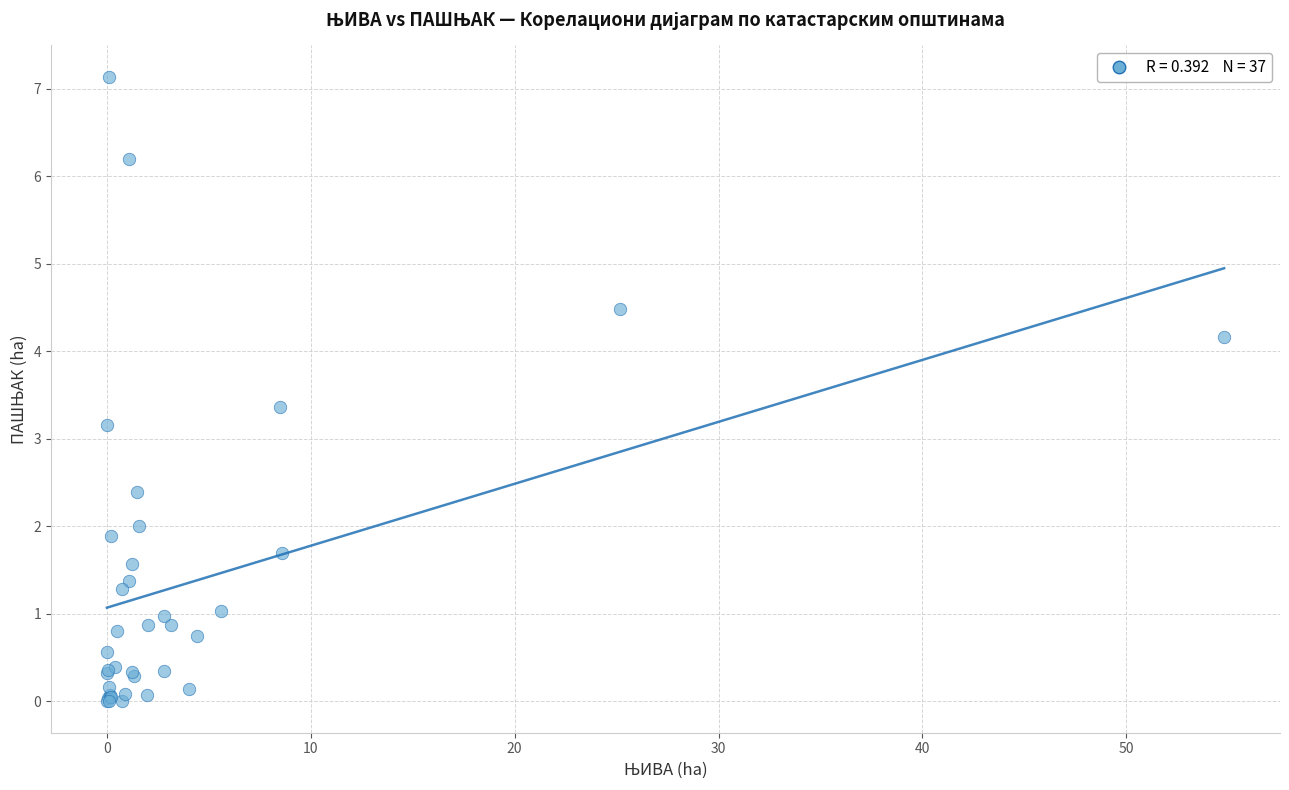

What Y value in the scatter plot is closest to 3?

3.2